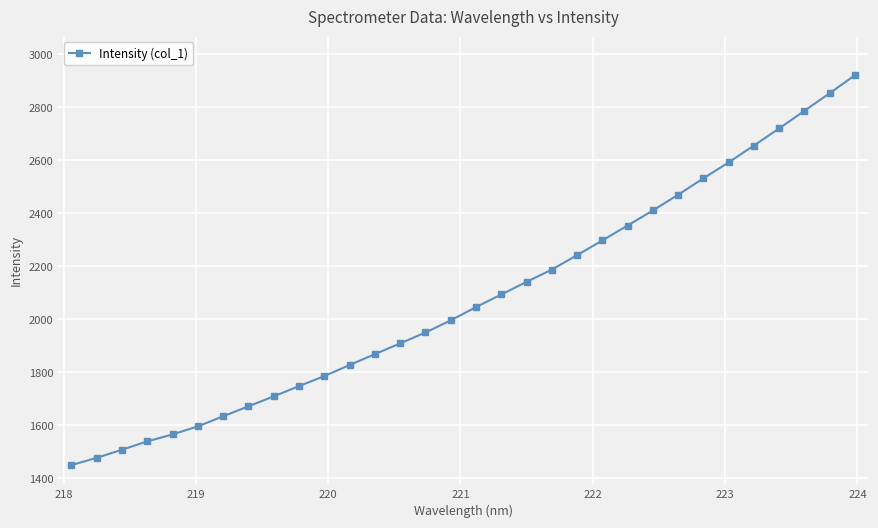

Reading right to left, transcribe all the data shown in this chart.

2921.5	2853.7	2787.3	2720.8	2656.3	2592.7	2532.5	2470.8	2411.2	2354.5	2298.2	2242.7	2188.2	2141.8	2094.2	2046.6	1996.6	1950.7	1909.8	1869.0	1828.1	1786.2	1748.4	1709.7	1672.2	1634.6	1596.5	1566.2	1539.8	1508.4	1477.7	1450.3